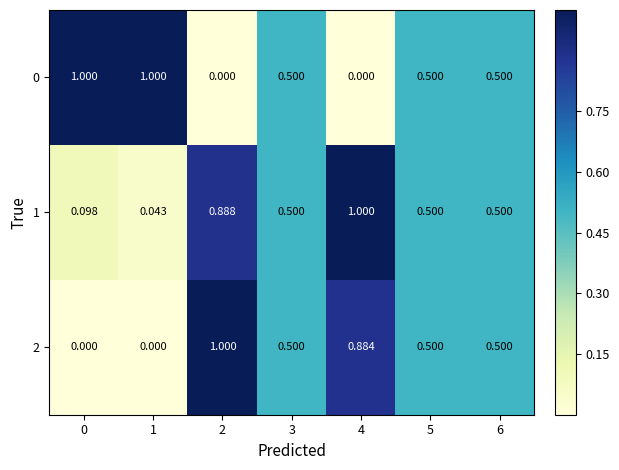

At which category is the sum across all series the highest?

2